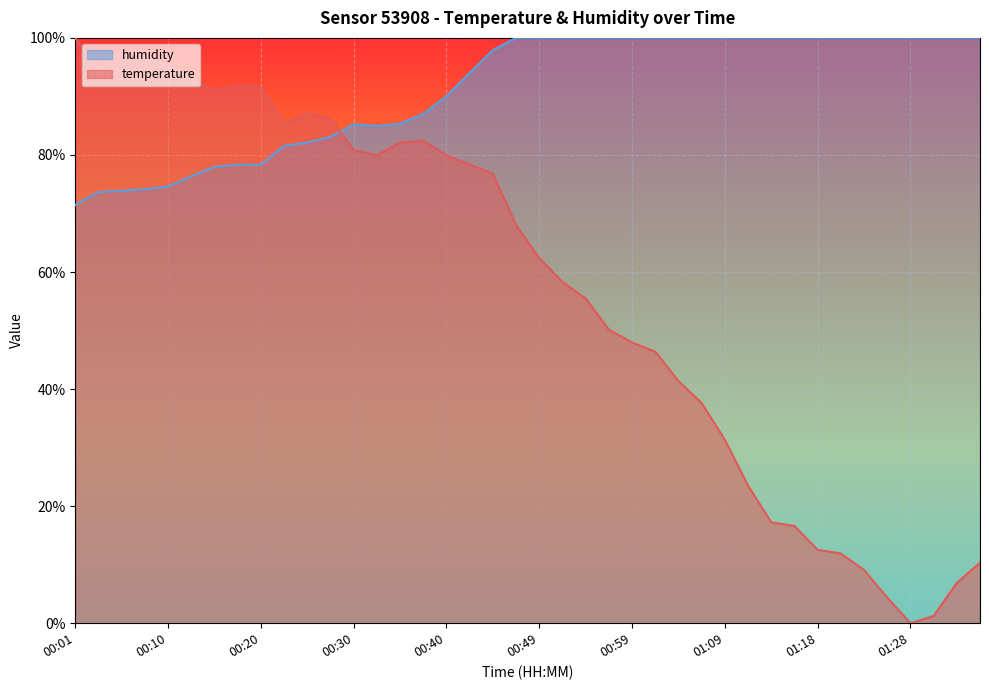

Which label corresponds to the smallest value in the chart?

01:28